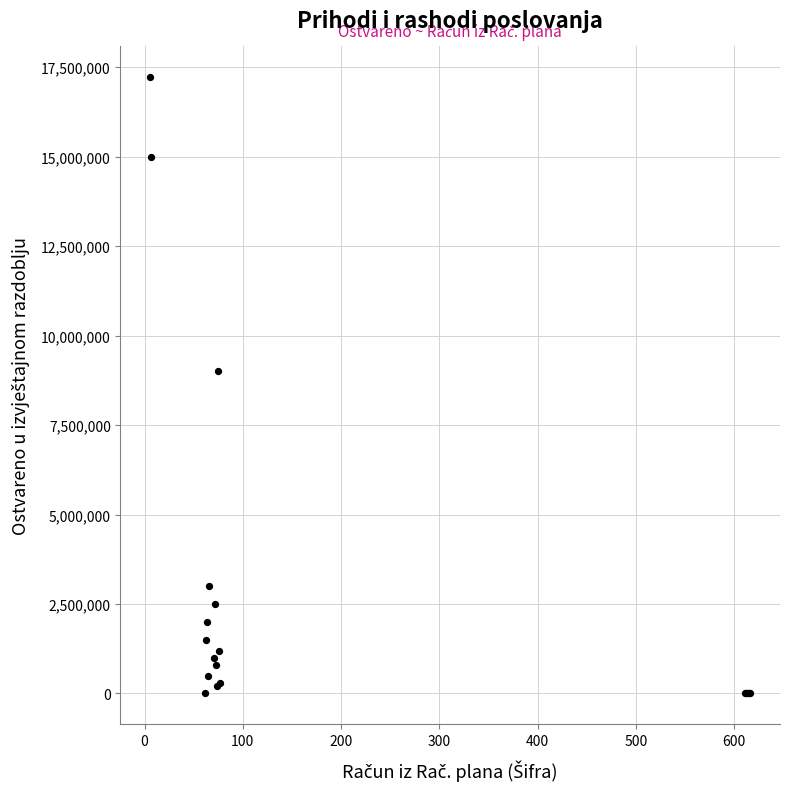

What Y value in the scatter plot is closest to 8610072?

9000000